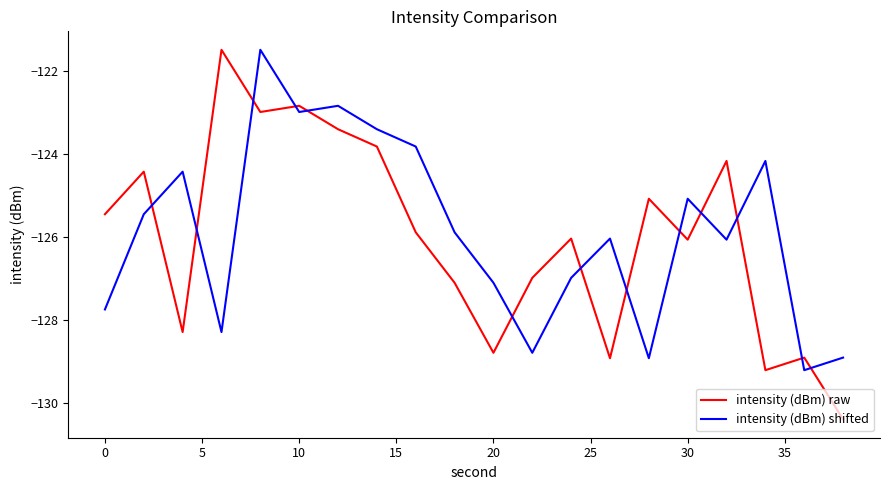

True or false: intensity (dBm) raw and intensity (dBm) shifted cross at least once.

True